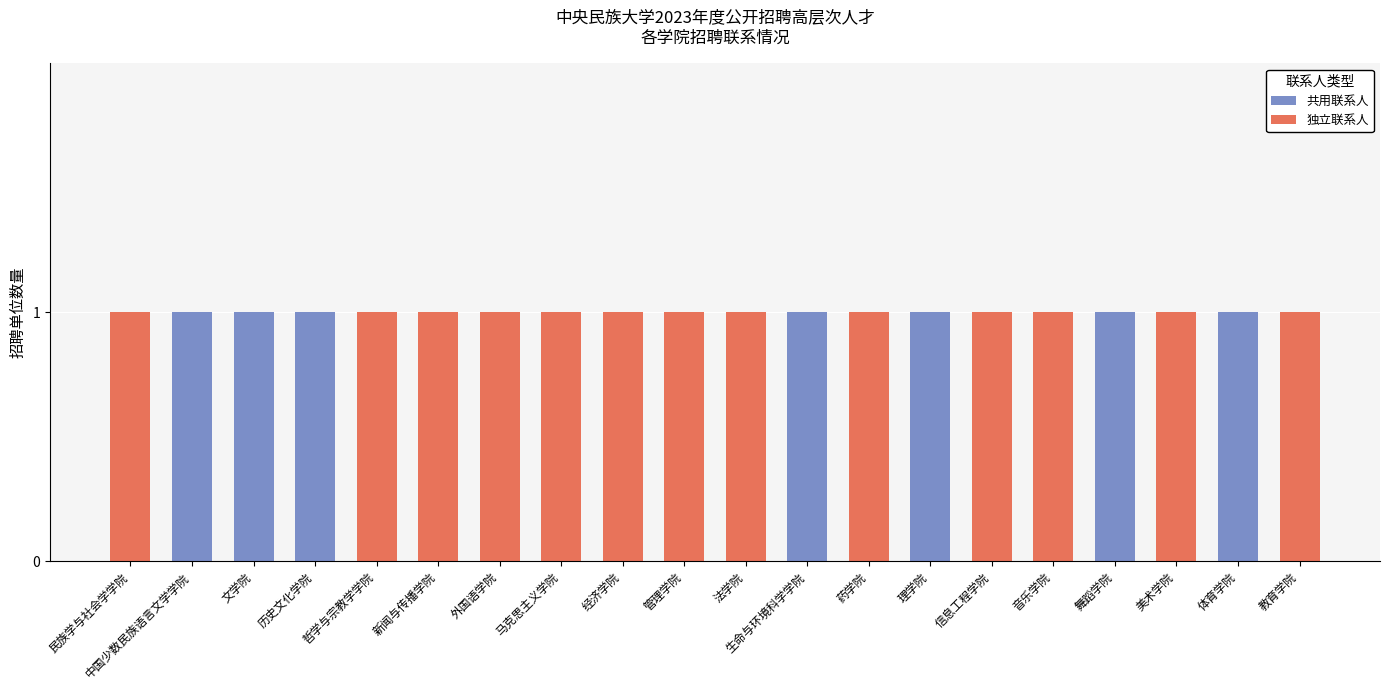

What are all the series names shown in the legend?

共用联系人, 独立联系人